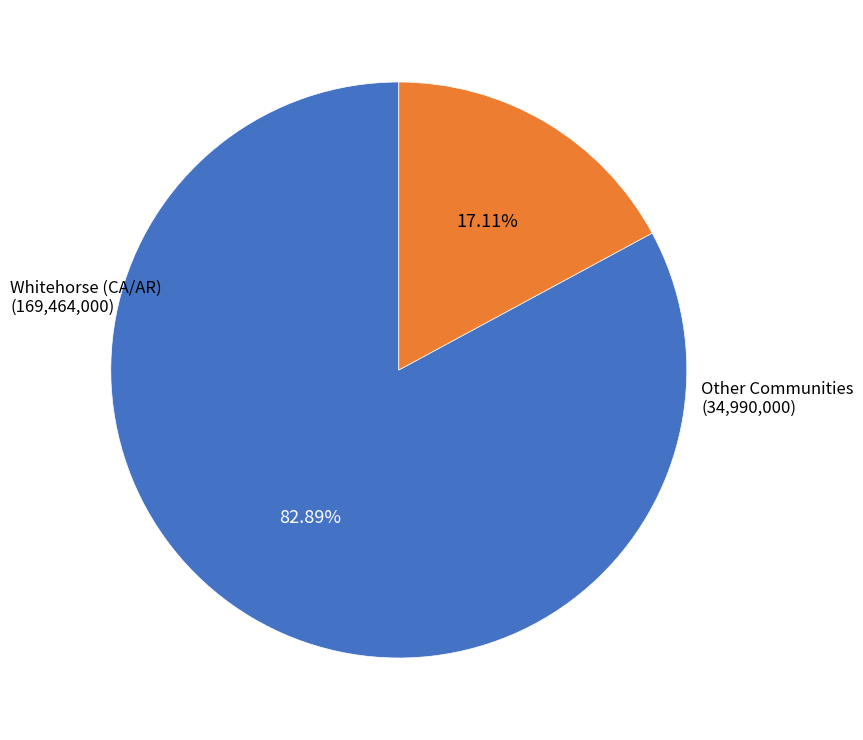

Does any single category account for the majority?

Yes